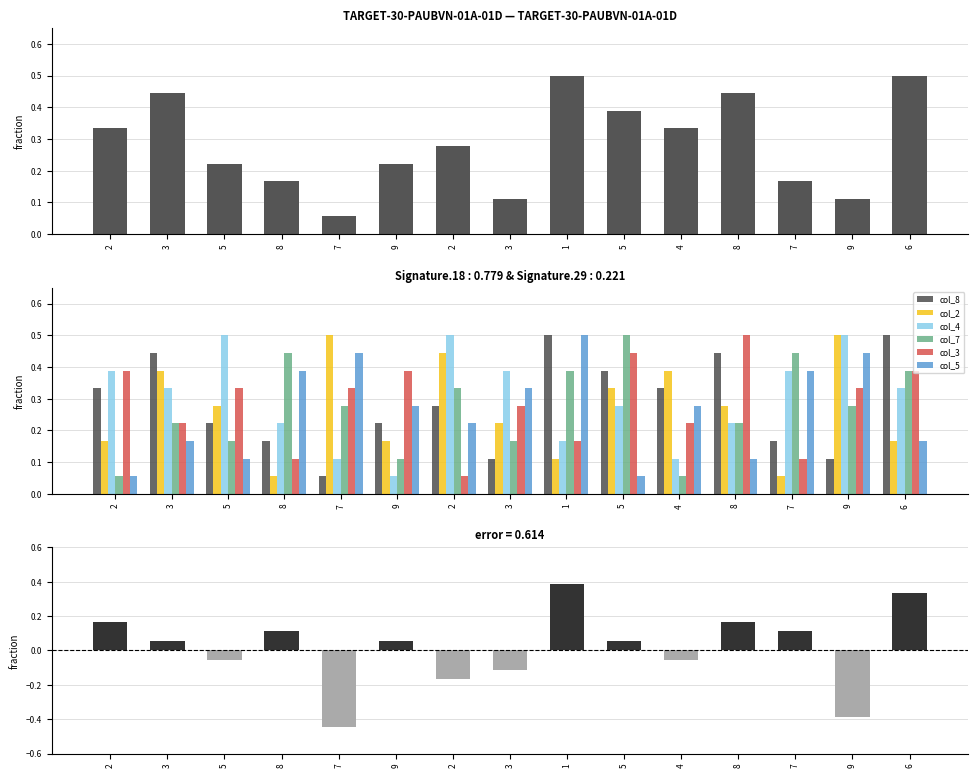

How many col_8 values are between 0 and 1?

15